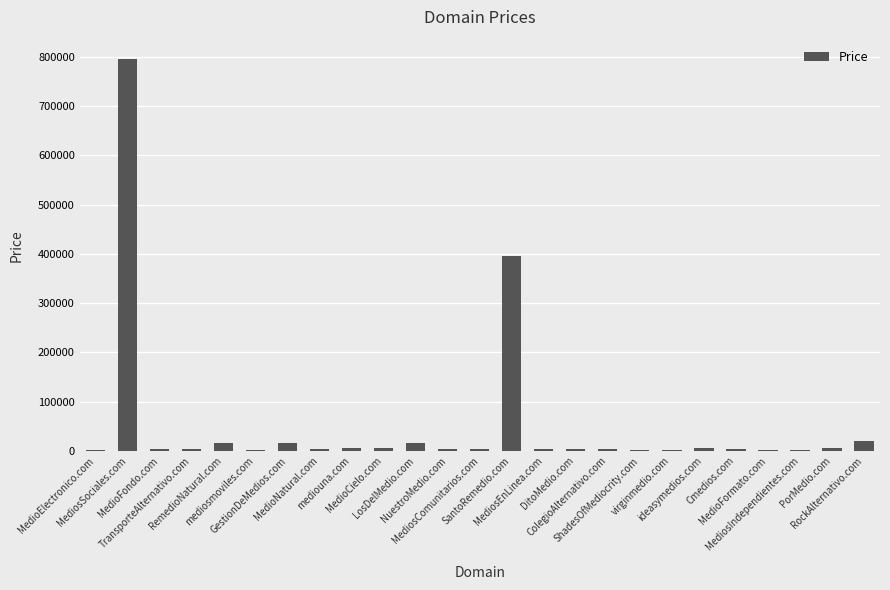

What is the greatest value displayed?

794888